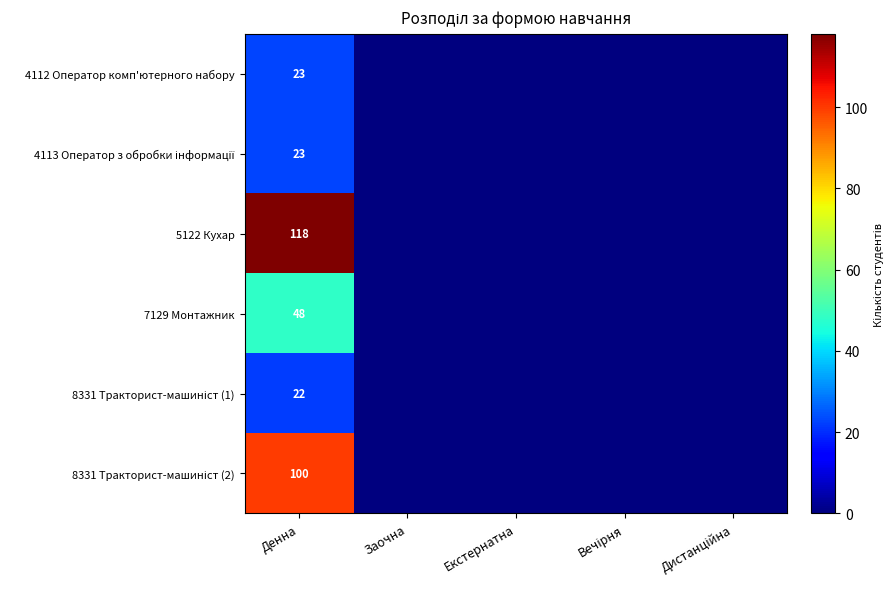

What is the total value across all series at Денна?

334